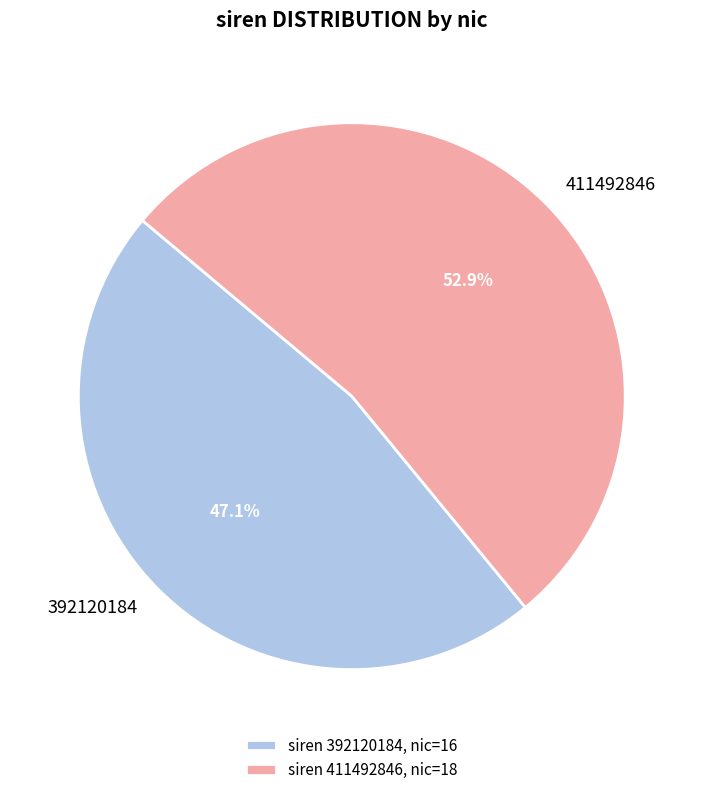

Does 411492846 account for over 50% of the chart?

Yes